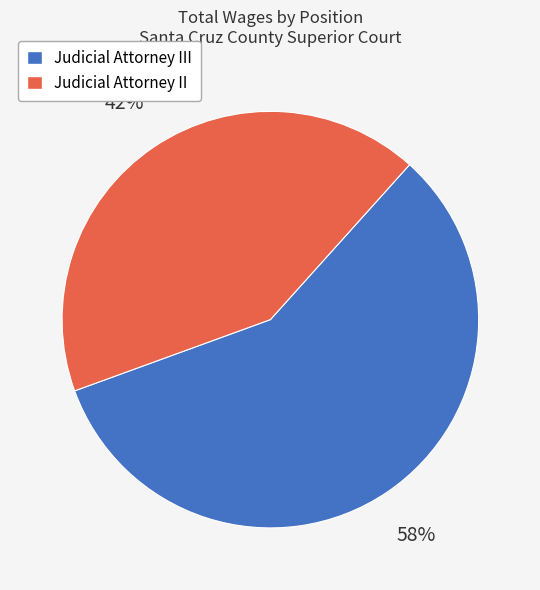

The Judicial Attorney III slice represents 45% of the pie. True or false?

False